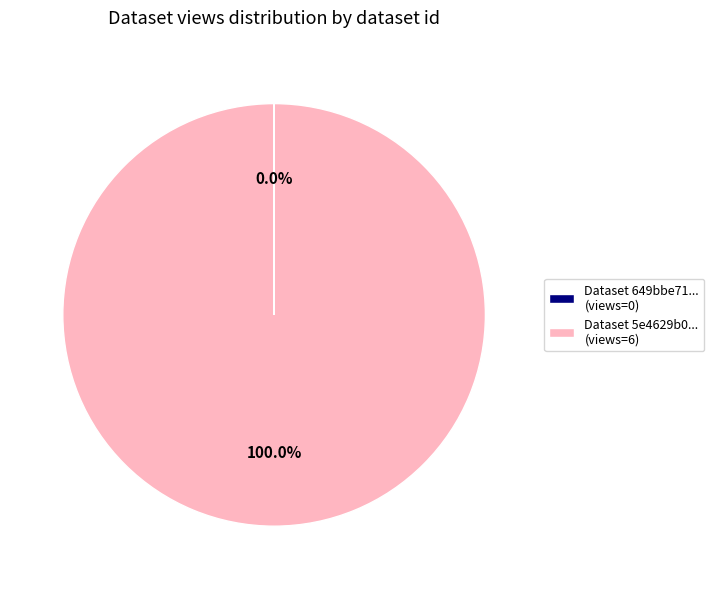

Is there a majority slice in this chart?

Yes